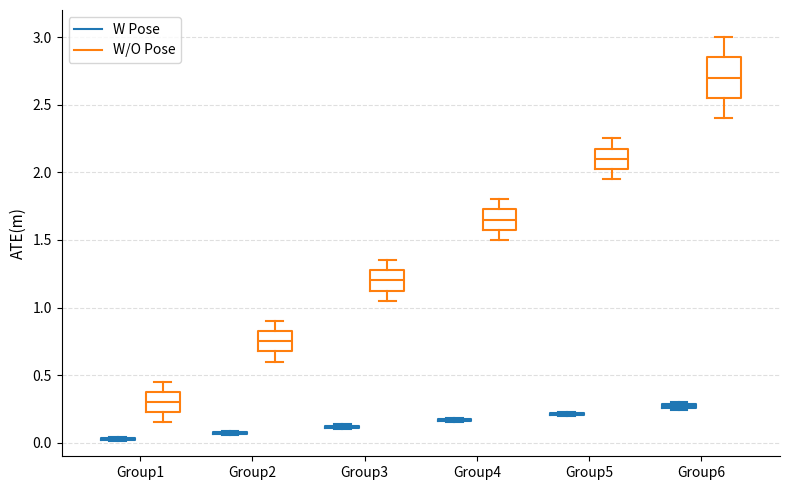

Which box is the tallest, from its lower edge to its upper edge?

Group6 (W/O Pose)